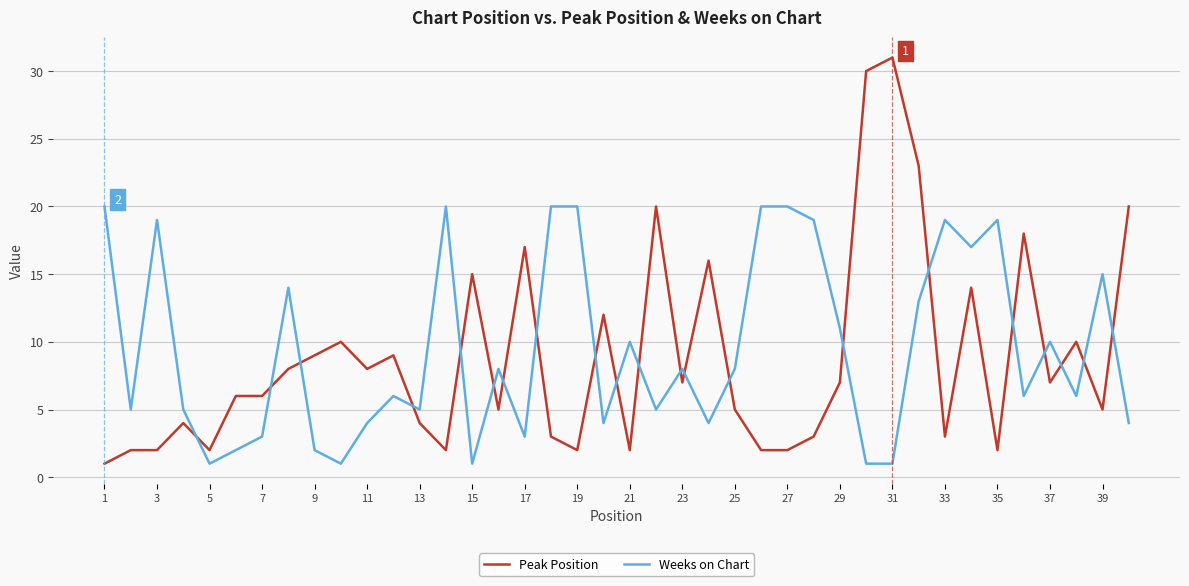

What is the greatest value displayed?

31